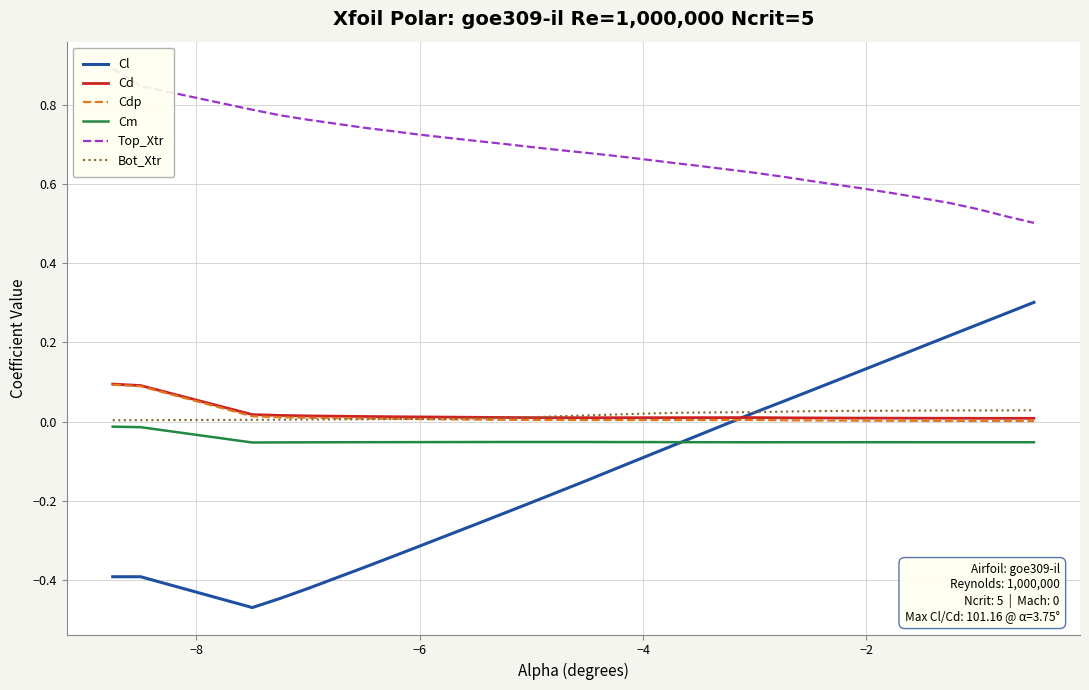

What is the value of the Cl point at the 2nd from the left?

-0.4